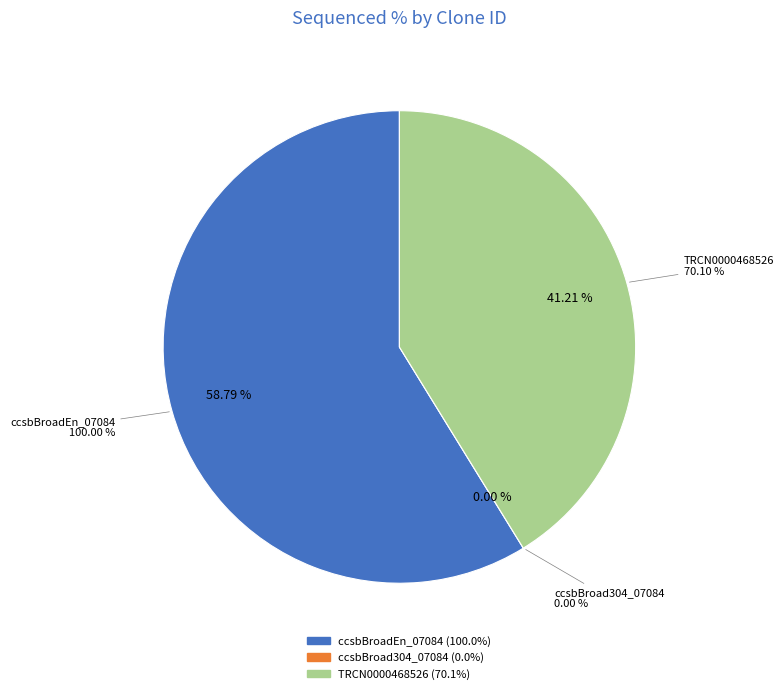

Combined, do ccsbBroadEn_07084 and TRCN0000468526 account for over 50%?

Yes